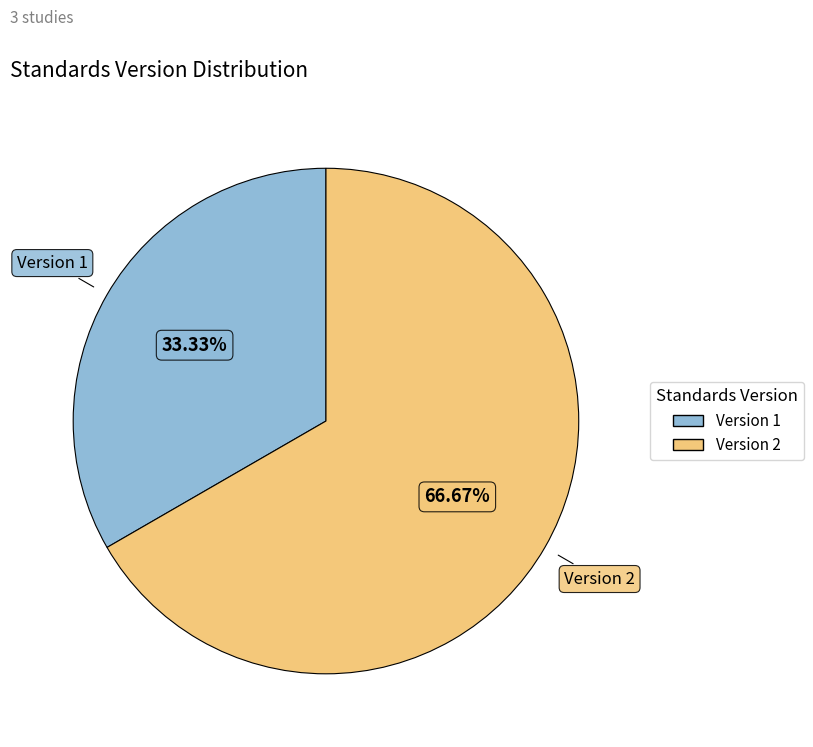

Is there a majority slice in this chart?

Yes